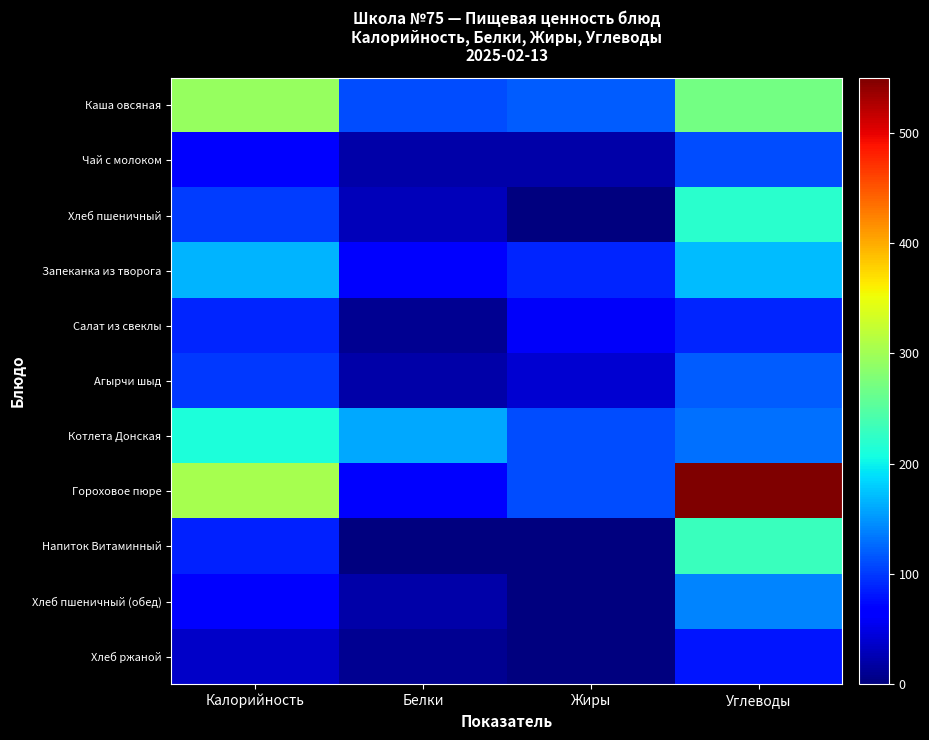

Reading left to right, list all the values displayed in this chart.

Каша овсяная: Калорийность=293	Белки=110	Жиры=120	Углеводы=270
Чай с молоком: Калорийность=63	Белки=20	Жиры=20	Углеводы=110
Хлеб пшеничный: Калорийность=103	Белки=30	Жиры=0	Углеводы=220
Запеканка из творога: Калорийность=166	Белки=70	Жиры=90	Углеводы=170
Салат из свеклы: Калорийность=90	Белки=10	Жиры=60	Углеводы=90
Агырчи шыд: Калорийность=100	Белки=20	Жиры=40	Углеводы=120
Котлета Донская: Калорийность=212	Белки=160	Жиры=110	Углеводы=130
Гороховое пюре: Калорийность=305	Белки=70	Жиры=110	Углеводы=550
Напиток Витаминный: Калорийность=88	Белки=0	Жиры=0	Углеводы=230
Хлеб пшеничный (обед): Калорийность=67	Белки=20	Жиры=0	Углеводы=140
Хлеб ржаной: Калорийность=35	Белки=10	Жиры=0	Углеводы=80